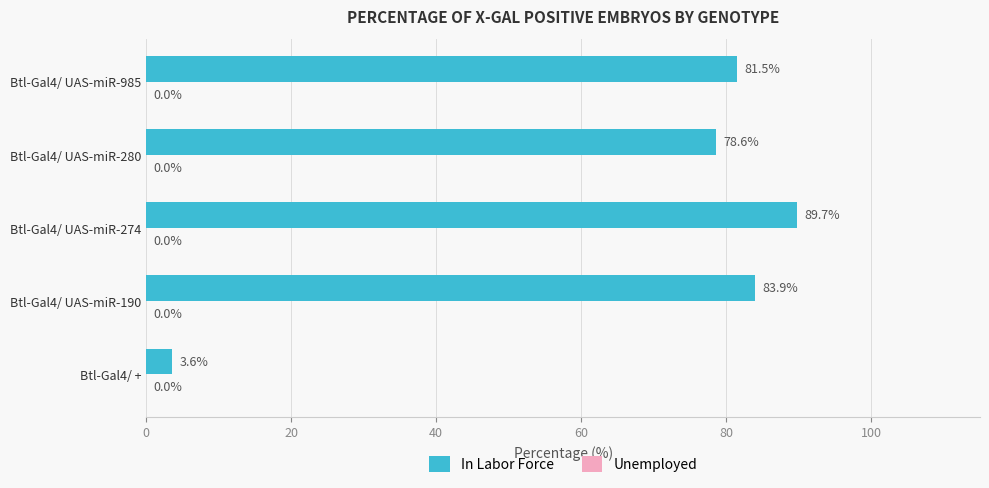

True or false: the data shows 78.6 at Btl-Gal4/ UAS-miR-280.

True